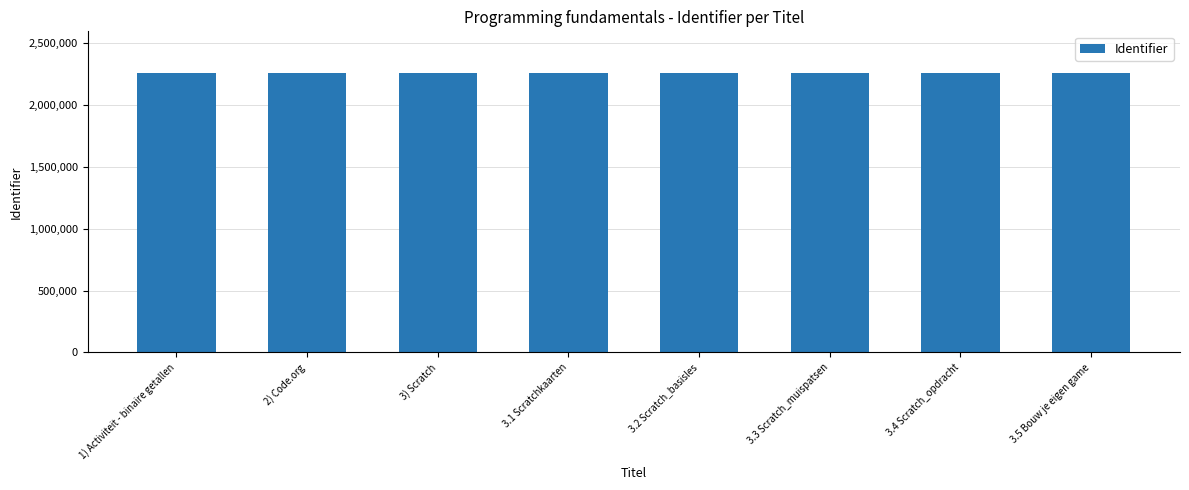

What is the sum of all values?

18054471